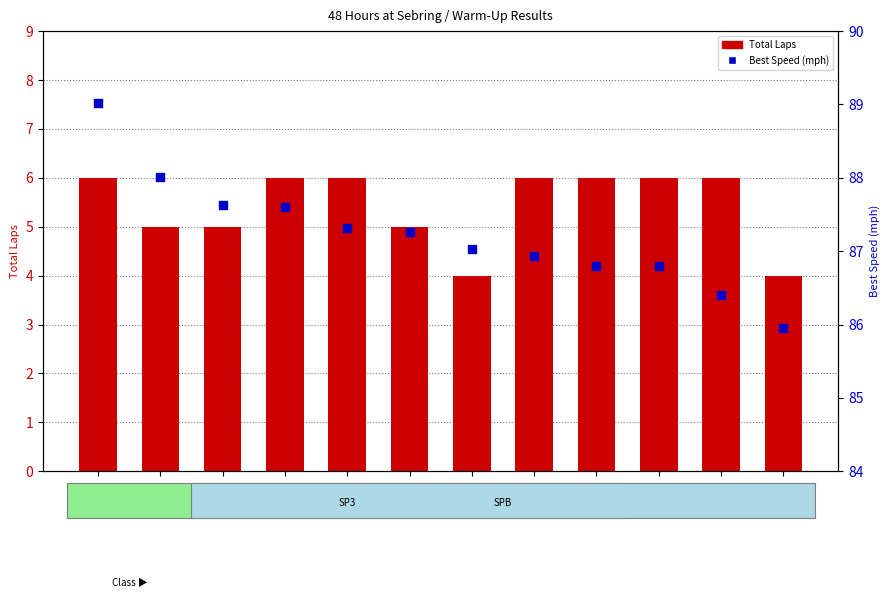

Which series has the largest Y range (max minus min)?

Best Speed (mph)